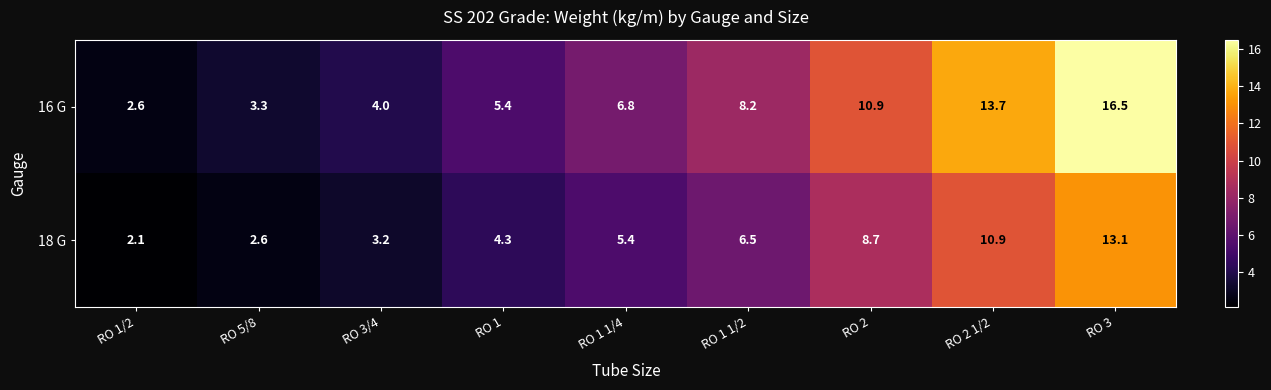

Is it true that 16 G equals 3.6 at RO 1/2?

False